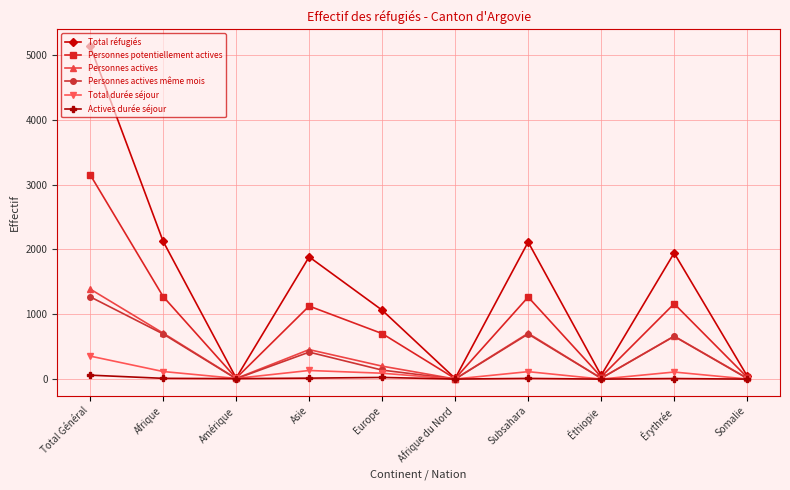

True or false: Personnes actives même mois has a value of 1269 at Total Général.

True